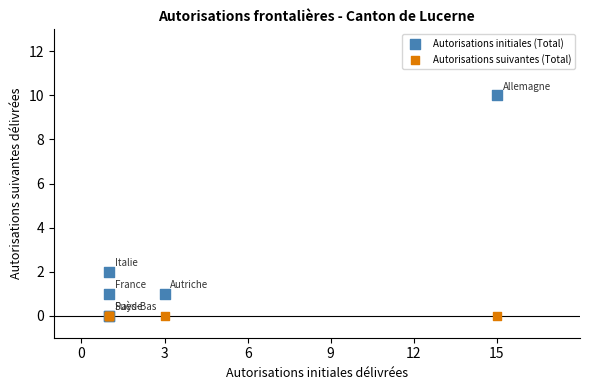

Which series contains the highest Y value?

Autorisations initiales (Total)